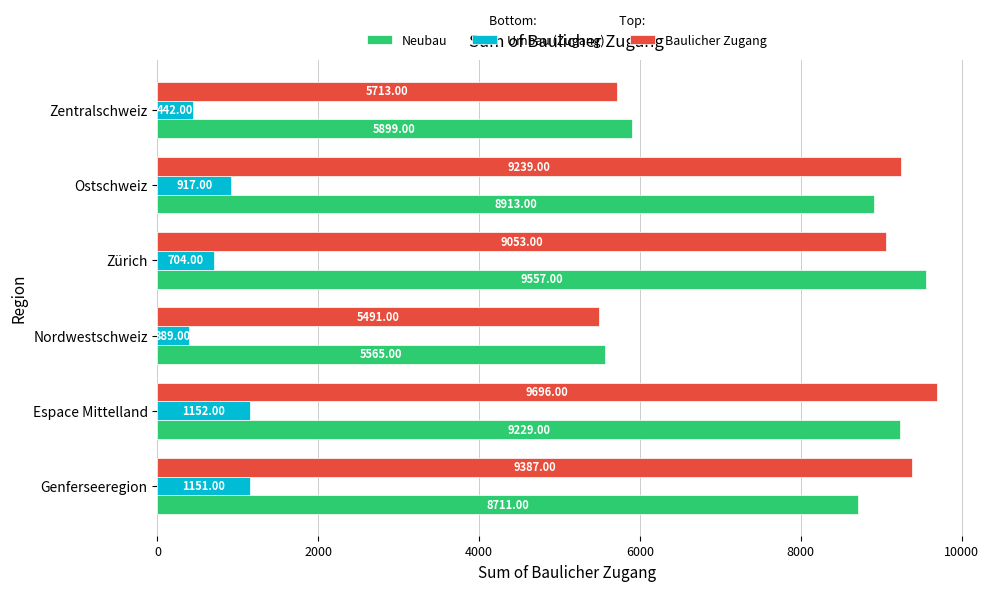

Which category has the lowest value in the Neubau series?

Nordwestschweiz